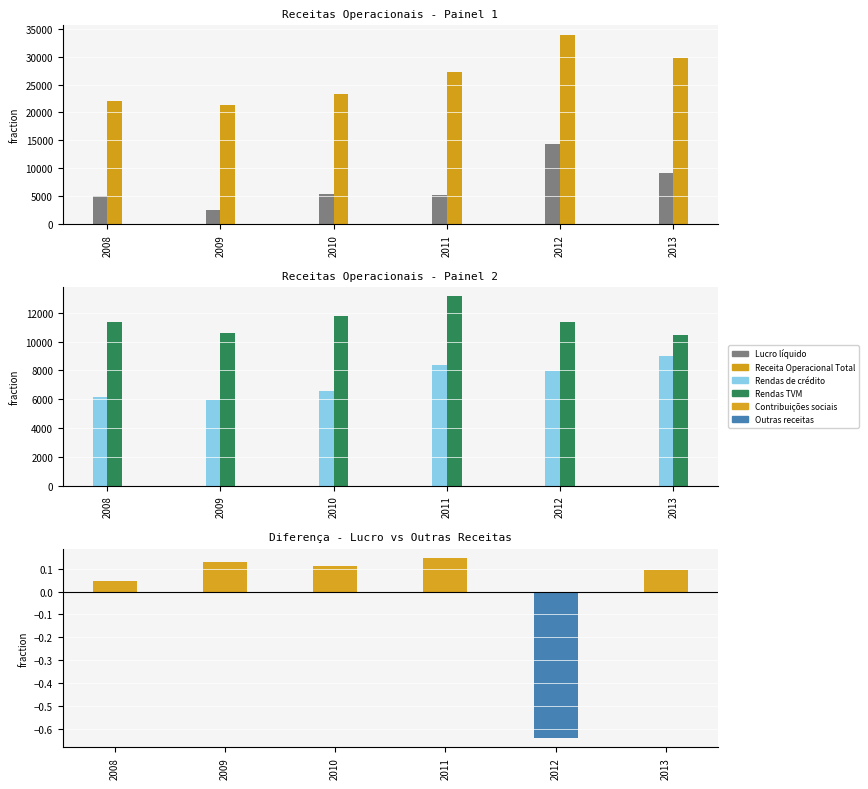

Which series has the largest range (max minus min)?

Receita Operacional Total